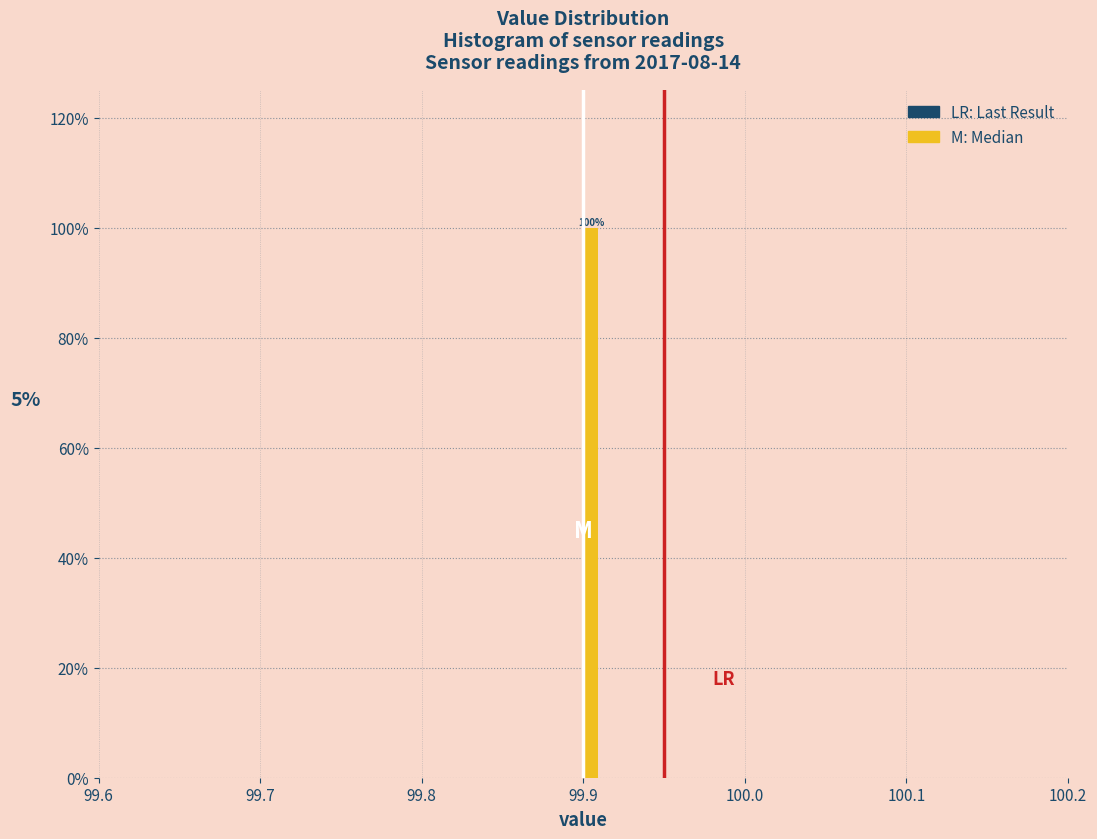

Around what value on the x-axis is the tallest bar? Give the approximate position of its centre, as read against the axis.

99.91